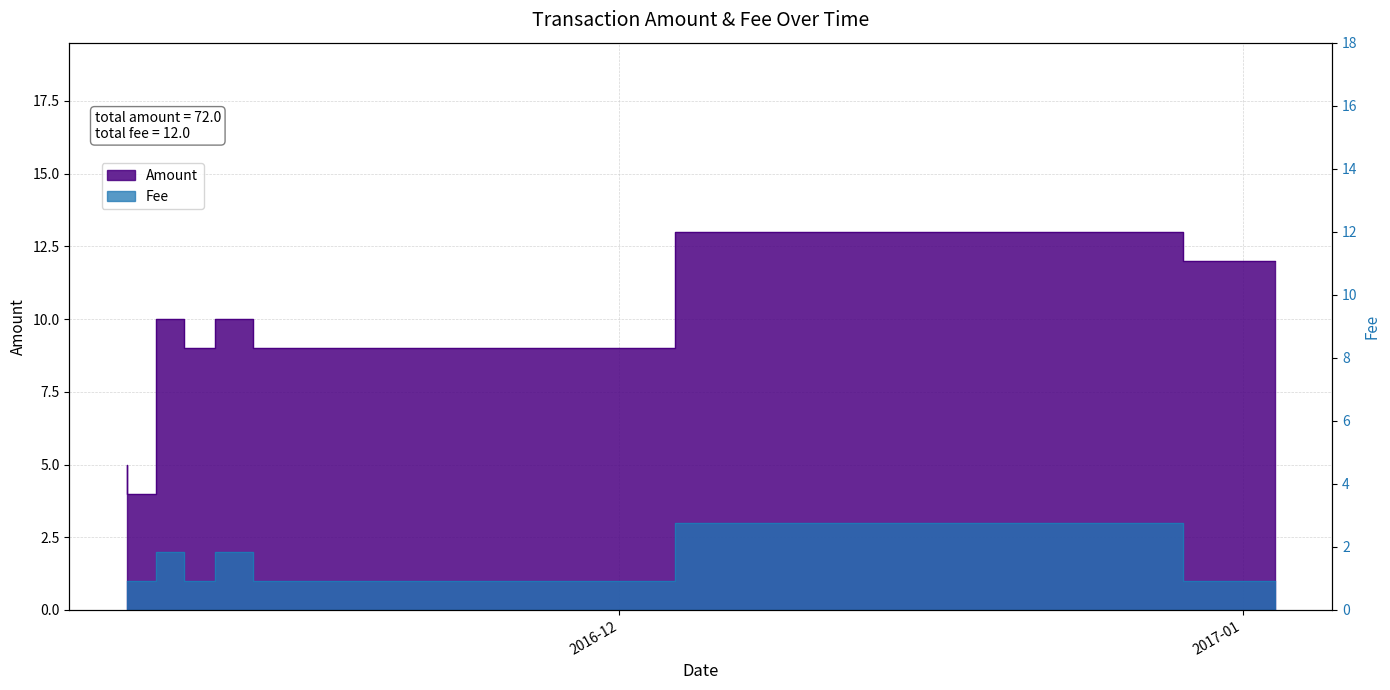

What is the total value across all series at 2016-11-09 09:33:30?

10